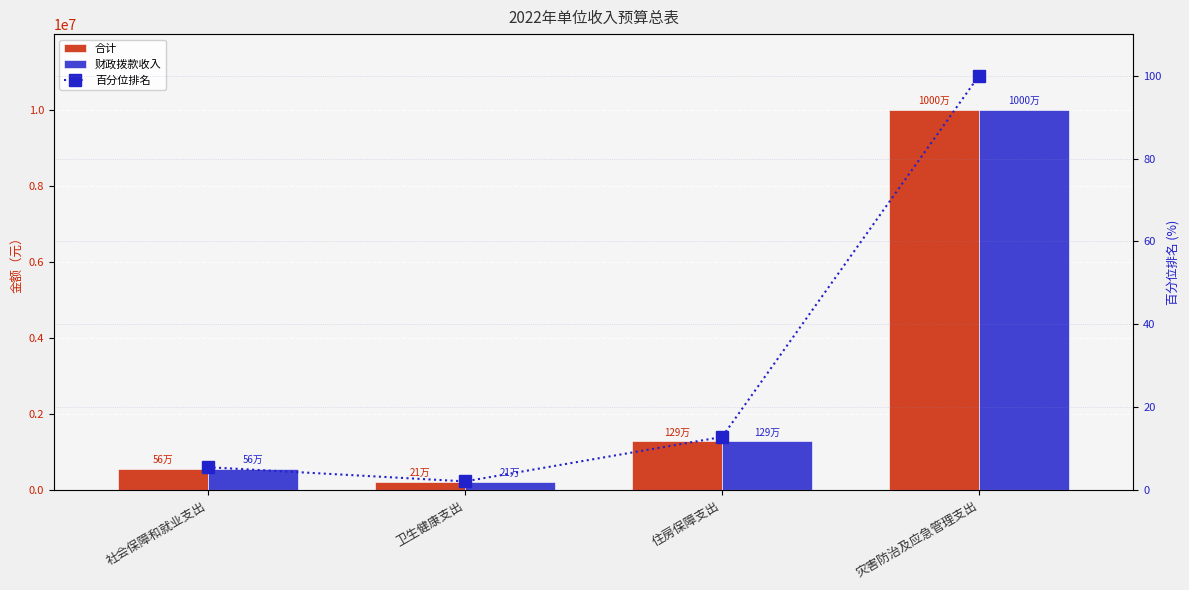

What is the difference between the second highest and minimum values in the 百分位排名 series?

10.7